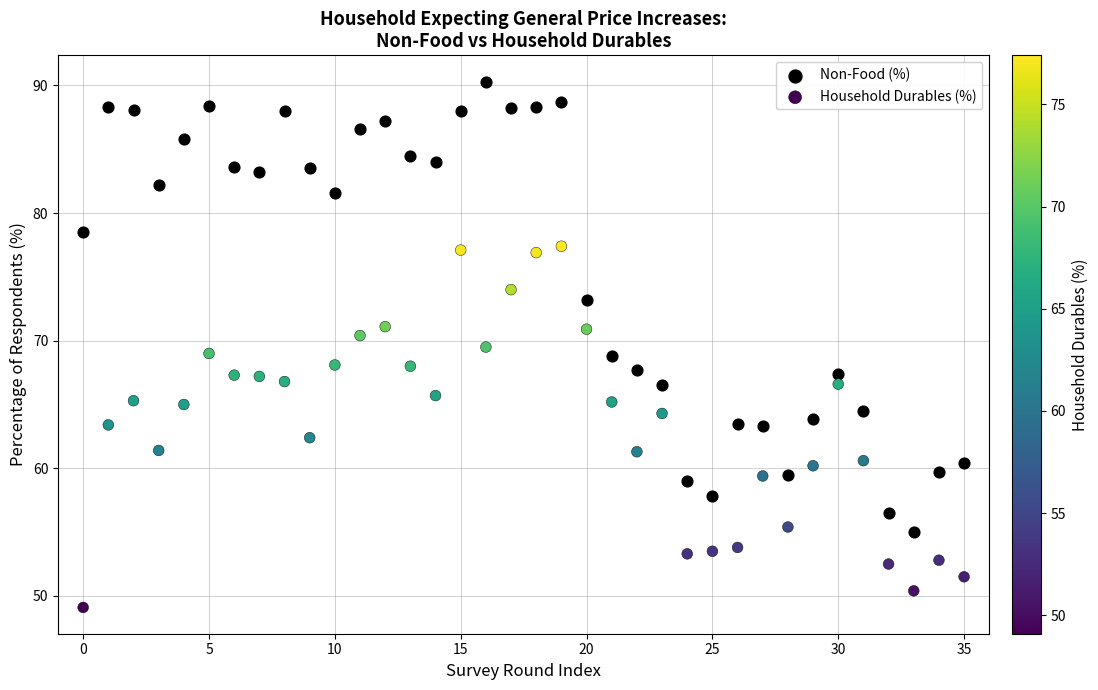

Across all data points, what is the range of Y values (max minus min)?

41.2